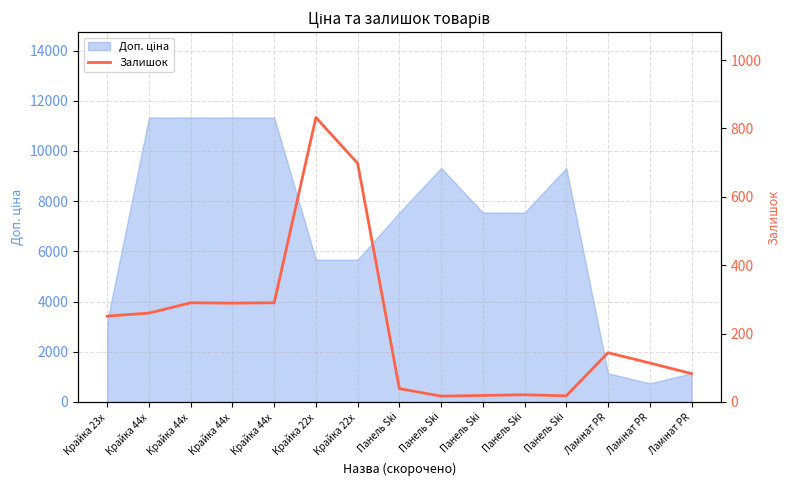

Where is the data nearest to the value 424?

Крайка 44x